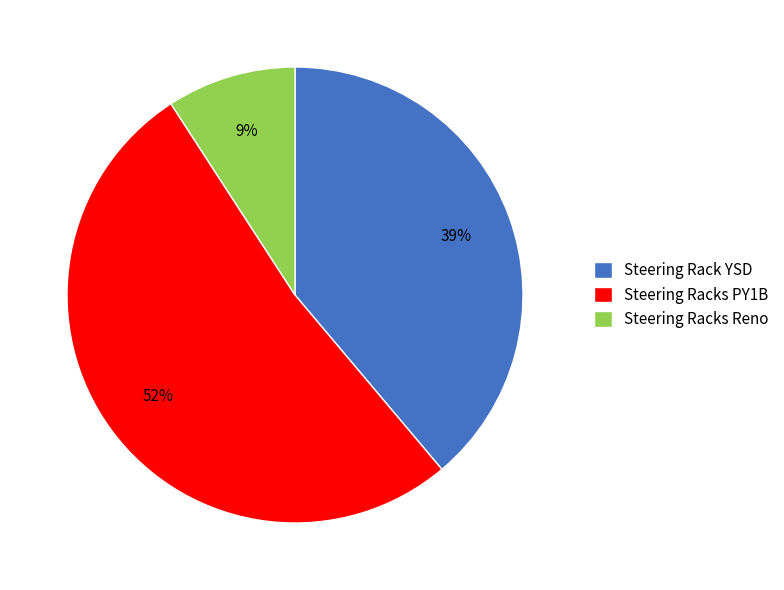

True or false: Steering Racks PY1B accounts for 52% of the total.

True